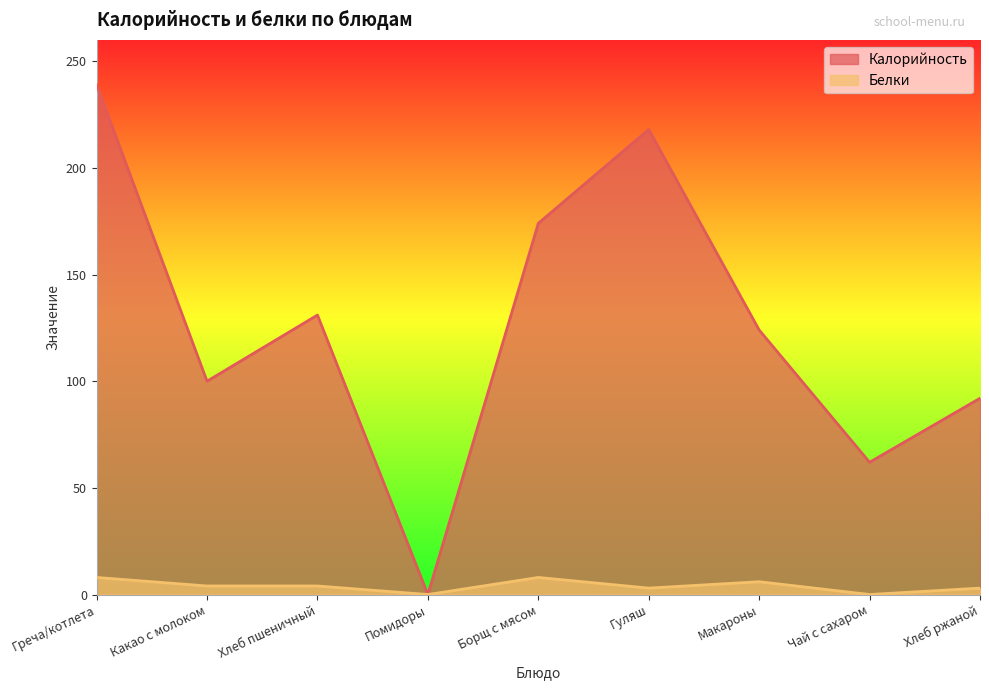

At which label does Белки reach its peak?

Греча/котлета